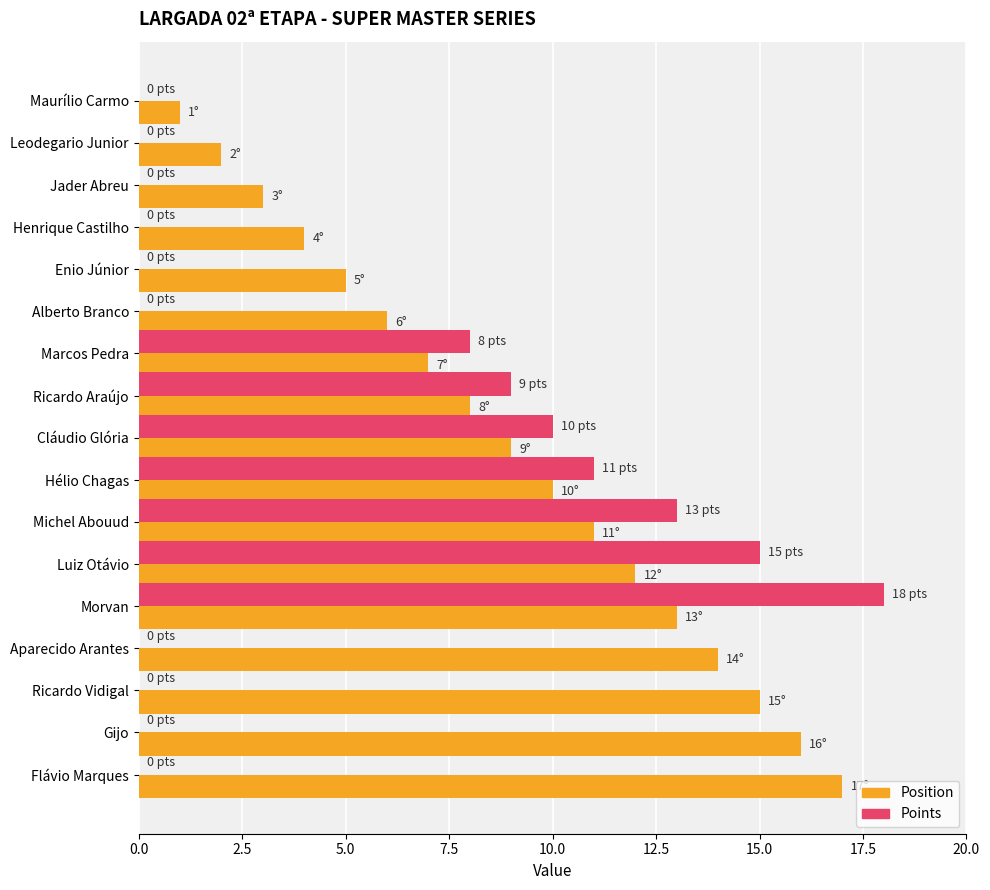

The value of Points at Marcos Pedra is 4. True or false?

False